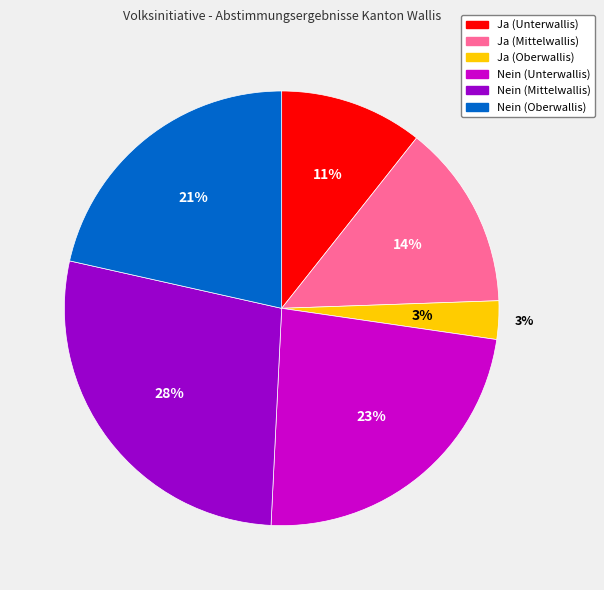

Rank the categories by value from highest to lowest.

Nein (Mittelwallis), Nein (Unterwallis), Nein (Oberwallis), Ja (Mittelwallis), Ja (Unterwallis), Ja (Oberwallis)